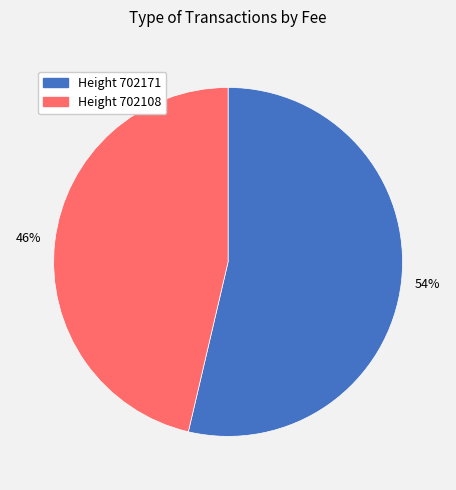

Does any single category account for the majority?

Yes